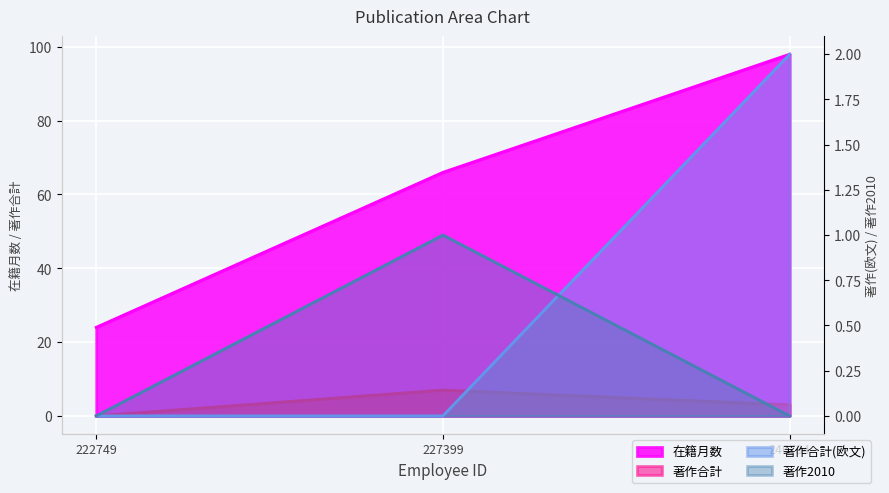

What is the difference between the 著作2010 values at 227399 and 246734?

1